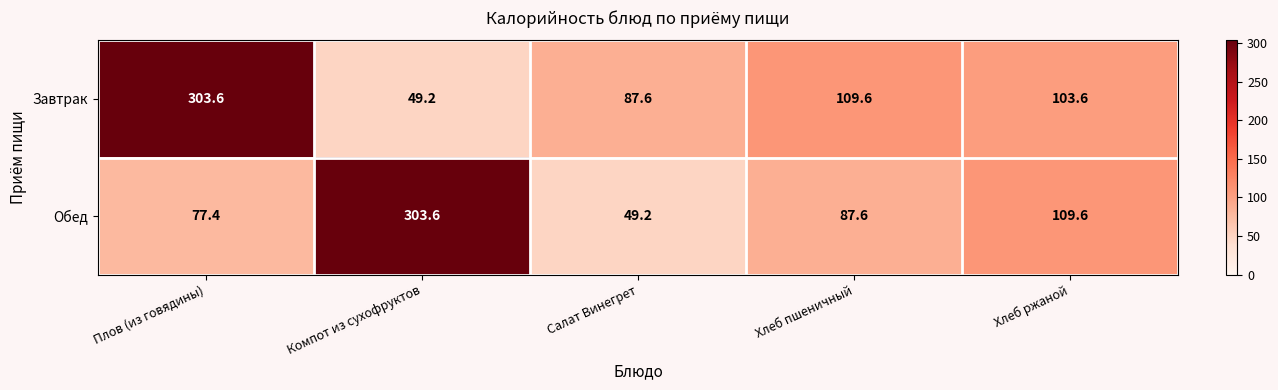

What is the spread (max minus min) of values at Плов (из говядины)?

226.2